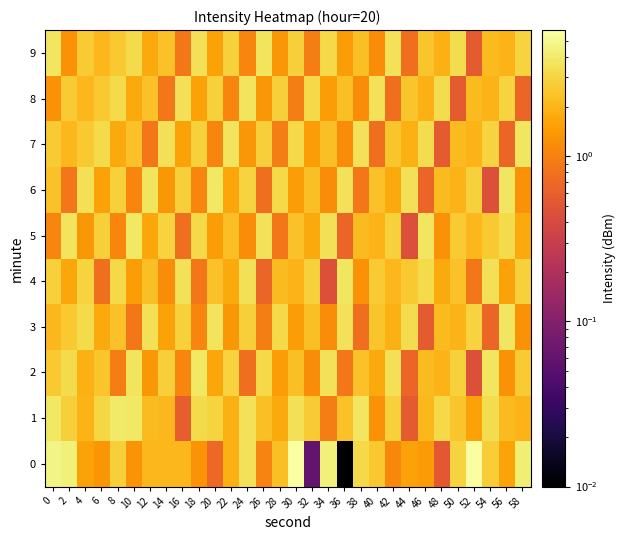

Reading left to right, list all the values displayed in this chart.

0: 0=4.7	2=4.4	4=1.6	6=1.3	8=2.8	10=1.3	12=2.1	14=2.1	16=2.1	18=1.3	20=0.7	22=1.9	24=3.6	26=1.0	28=2.3	30=5.8	32=0.1	34=4.3	36=0.0	38=3.2	40=2.5	42=1.1	44=1.6	46=1.4	48=0.5	50=2.9	52=5.5	54=2.7	56=1.6	58=4.3
1: 0=3.8	2=2.8	4=2.0	6=3.1	8=4.0	10=3.8	12=2.2	14=2.1	16=0.6	18=3.2	20=3.0	22=1.9	24=3.6	26=2.3	28=1.8	30=3.5	32=2.7	34=1.0	36=2.4	38=3.8	40=1.3	42=2.9	44=0.6	46=2.1	48=3.2	50=2.5	52=1.6	54=3.4	56=2.2	58=2.0
2: 0=2.6	2=3.3	4=1.9	6=2.5	8=1.0	10=3.7	12=1.4	14=2.8	16=1.1	18=3.9	20=1.7	22=3.0	24=0.8	26=3.2	28=1.5	30=2.3	32=1.2	34=3.6	36=0.9	38=2.4	40=1.8	42=3.5	44=0.7	46=2.2	48=2.0	50=2.9	52=0.5	54=3.8	56=1.3	58=2.7
3: 0=2.1	2=2.6	4=3.3	6=1.8	8=2.4	10=0.9	12=3.5	14=1.6	16=2.9	18=1.1	20=3.7	22=1.4	24=2.8	26=1.0	28=3.2	30=1.5	32=2.3	34=1.2	36=3.6	38=0.8	40=2.5	42=1.9	44=3.4	46=0.6	48=2.2	50=2.0	52=3.0	54=0.7	56=3.8	58=1.3
4: 0=2.9	2=1.7	4=3.0	6=0.8	8=3.2	10=1.5	12=2.3	14=1.2	16=3.6	18=0.9	20=2.4	22=1.8	24=3.5	26=0.7	28=2.2	30=2.0	32=2.9	34=0.5	36=3.8	38=1.3	40=2.7	42=2.1	44=2.6	46=3.3	48=1.8	50=2.4	52=0.9	54=3.5	56=1.6	58=2.9
5: 0=1.1	2=3.7	4=1.4	6=2.8	8=1.1	10=3.9	12=1.7	14=3.0	16=0.8	18=3.2	20=1.5	22=2.3	24=1.2	26=3.6	28=0.9	30=2.4	32=1.8	34=3.5	36=0.7	38=2.2	40=2.0	42=2.9	44=0.5	46=3.8	48=1.3	50=2.7	52=2.1	54=2.6	56=3.3	58=1.8
6: 0=2.4	2=0.9	4=3.5	6=1.6	8=2.9	10=1.1	12=3.7	14=1.4	16=2.8	18=1.1	20=3.9	22=1.7	24=3.0	26=0.8	28=3.2	30=1.5	32=2.3	34=1.2	36=3.6	38=0.9	40=2.4	42=1.8	44=3.5	46=0.7	48=2.2	50=2.0	52=2.9	54=0.5	56=3.8	58=1.3
7: 0=2.7	2=2.1	4=2.6	6=3.3	8=1.8	10=2.4	12=0.9	14=3.5	16=1.6	18=2.9	20=1.1	22=3.7	24=1.4	26=2.8	28=1.0	30=3.2	32=1.5	34=2.3	36=1.2	38=3.6	40=0.8	42=2.5	44=1.9	46=3.4	48=0.6	50=2.2	52=2.0	54=3.0	56=0.7	58=3.8
8: 0=1.3	2=2.7	4=2.1	6=2.6	8=3.3	10=1.8	12=2.4	14=0.9	16=3.5	18=1.6	20=2.9	22=1.1	24=3.7	26=1.4	28=2.8	30=1.0	32=3.2	34=1.5	36=2.3	38=1.2	40=3.6	42=0.8	44=2.5	46=1.9	48=3.4	50=0.6	52=2.2	54=2.0	56=3.0	58=0.7
9: 0=3.8	2=1.3	4=2.7	6=2.1	8=2.6	10=3.3	12=1.8	14=2.4	16=0.9	18=3.5	20=1.6	22=2.9	24=1.1	26=3.7	28=1.4	30=2.8	32=1.0	34=3.2	36=1.5	38=2.3	40=1.2	42=3.6	44=0.8	46=2.5	48=1.9	50=3.4	52=0.6	54=2.2	56=2.0	58=3.0